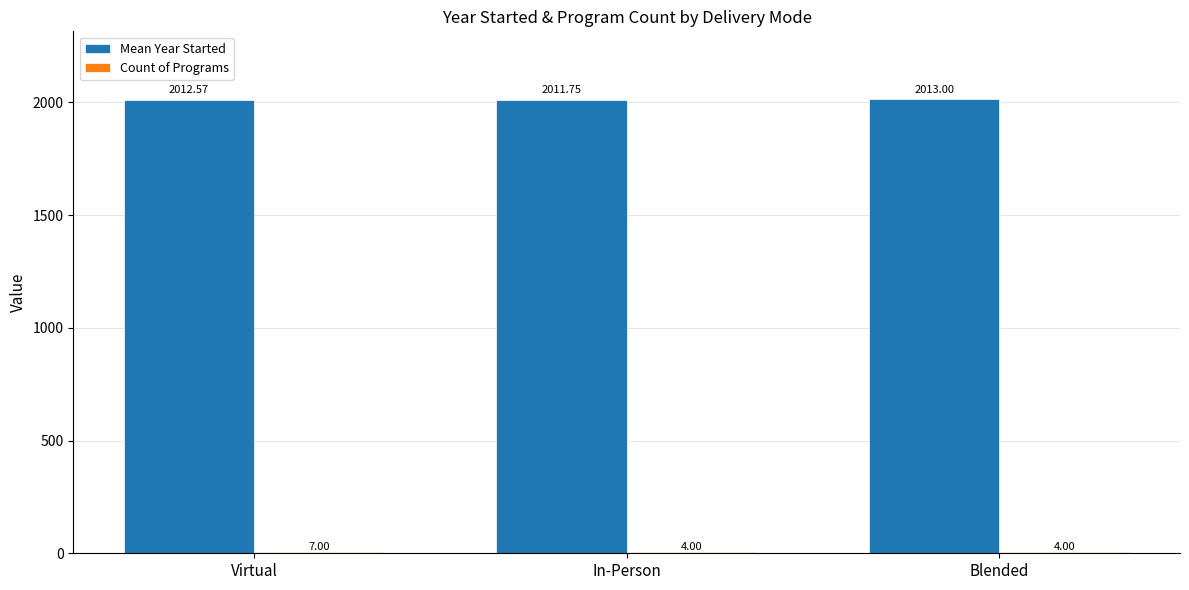

Between In-Person and Blended, which series saw the biggest shift?

Mean Year Started